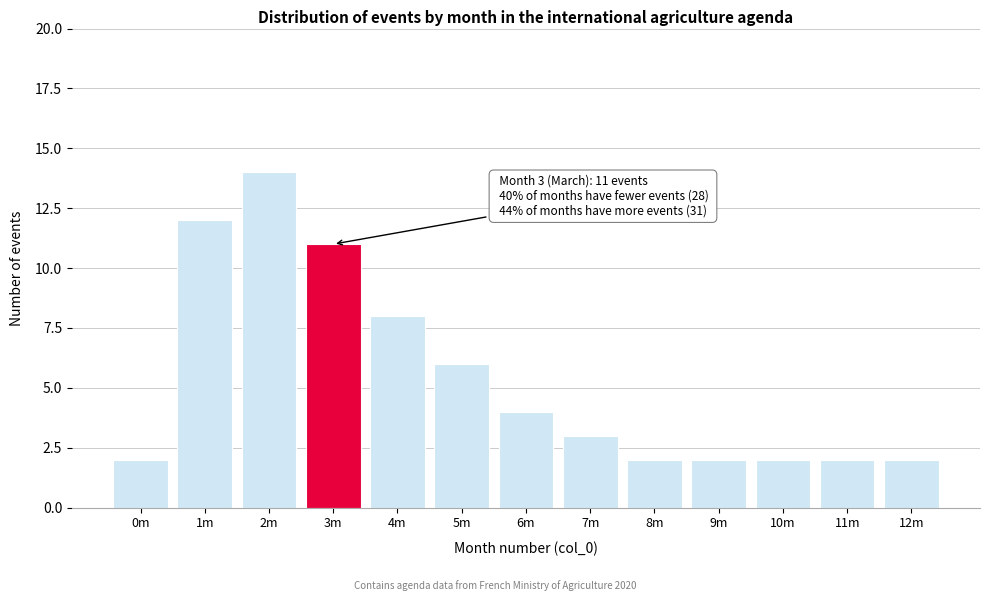

Reading right to left, what are all the values shown in this chart?

12m=2	11m=2	10m=2	9m=2	8m=2	7m=3	6m=4	5m=6	4m=8	3m=11	2m=14	1m=12	0m=2